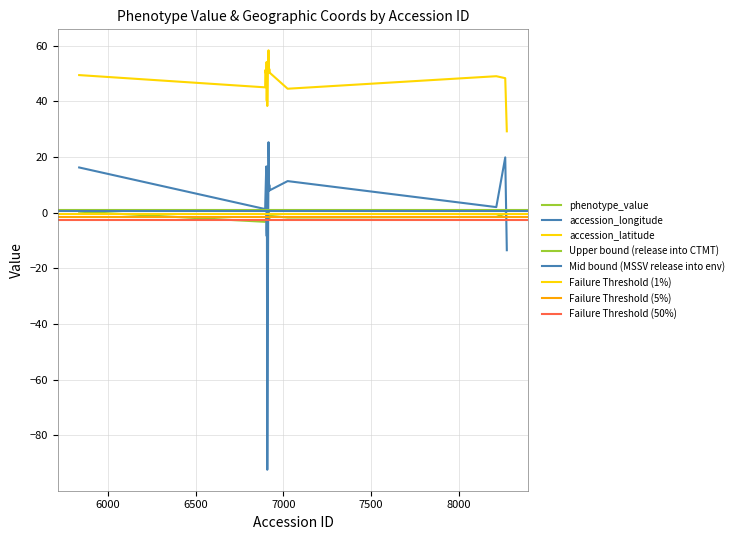

Where does the accession_latitude series first go above 50?

6898